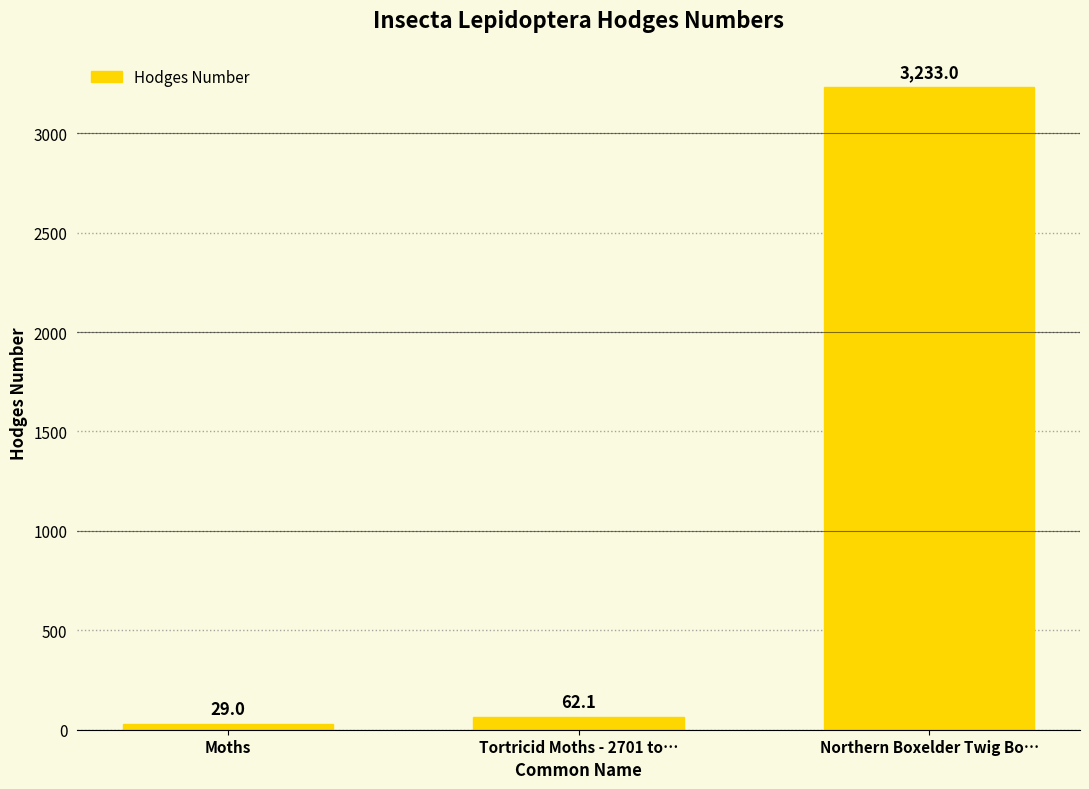

How many values exceed 62?

2